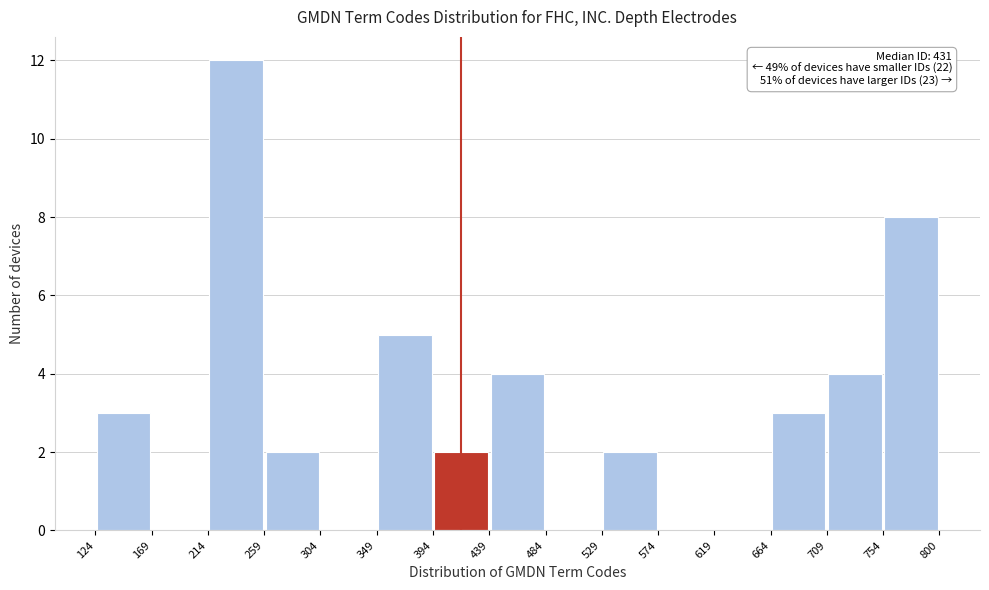

Which range on the x-axis has the tallest bar?

214 to 259